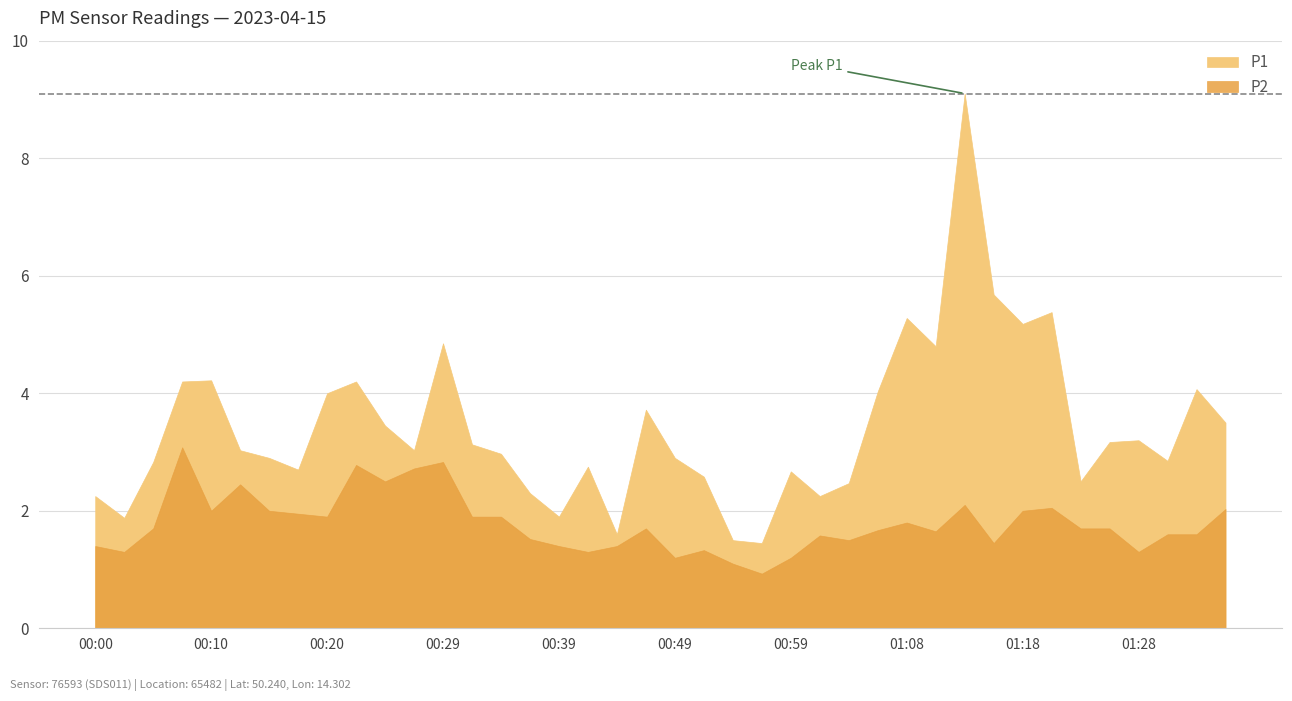

What is the highest value of the P2 series?

3.1